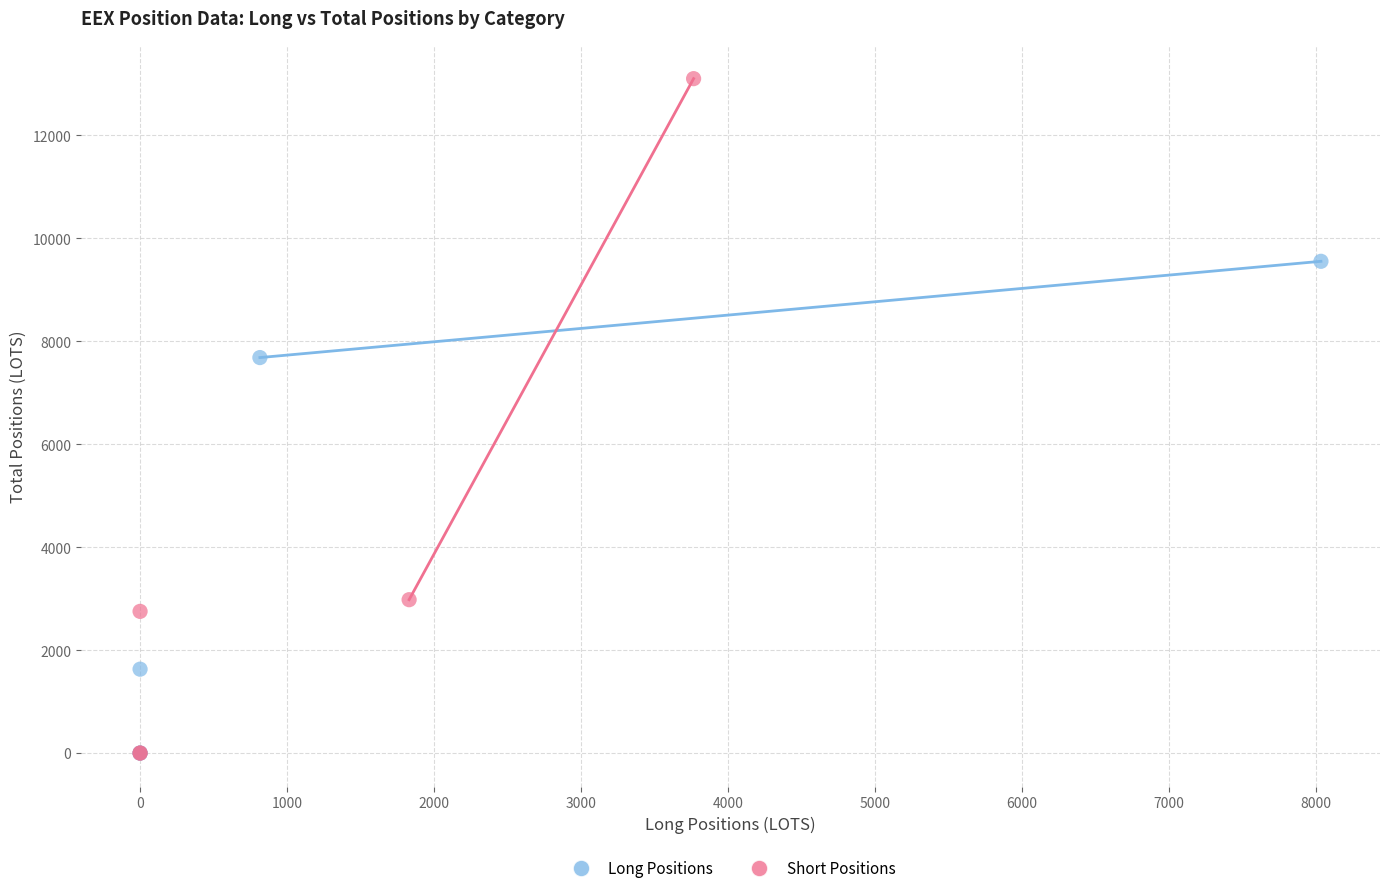

Which series contains the highest Y value?

Short Positions